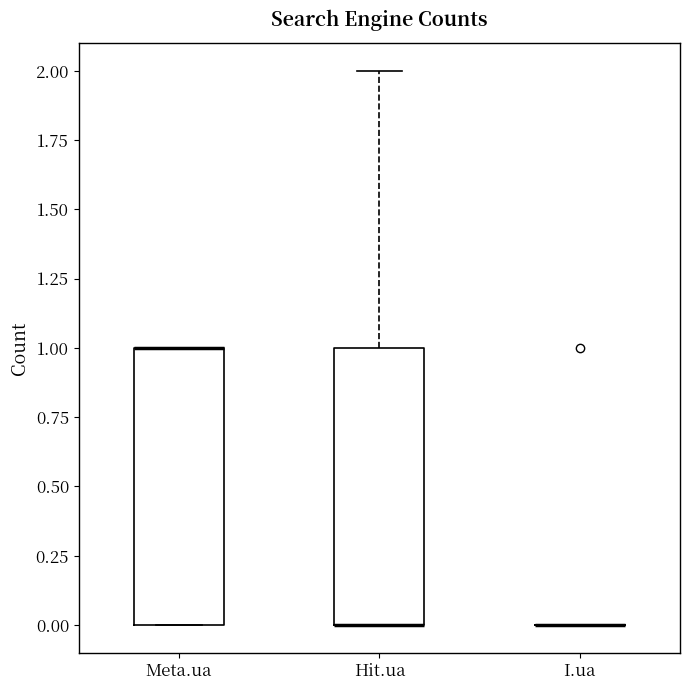

Where does the upper whisker of the box for Hit.ua end on the y-axis? The values are not printed on the chart, so give them approximately, as read against the axis.

2